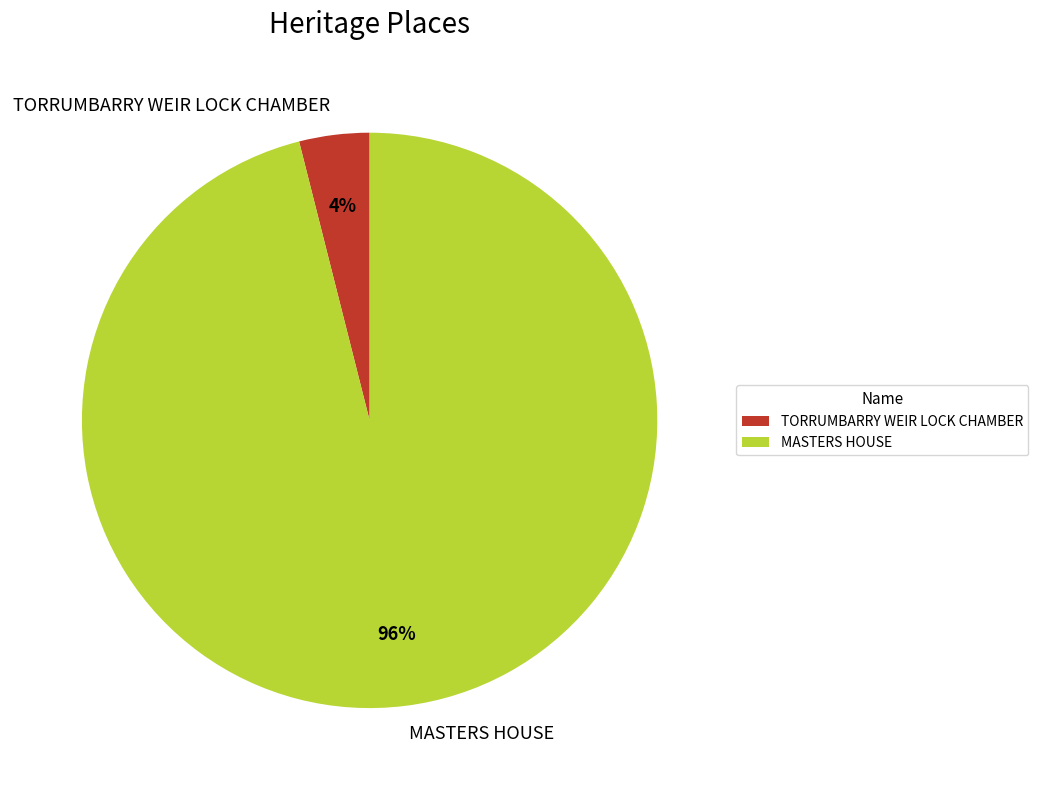

What is the majority slice?

MASTERS HOUSE